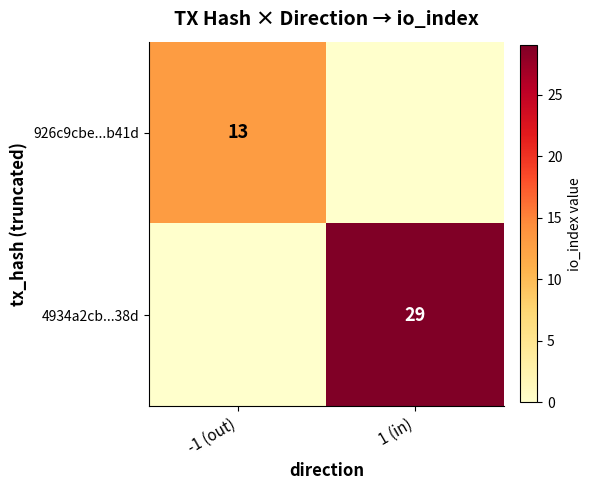

The value of 4934a2cb...38d at 1 (in) is 29. True or false?

True